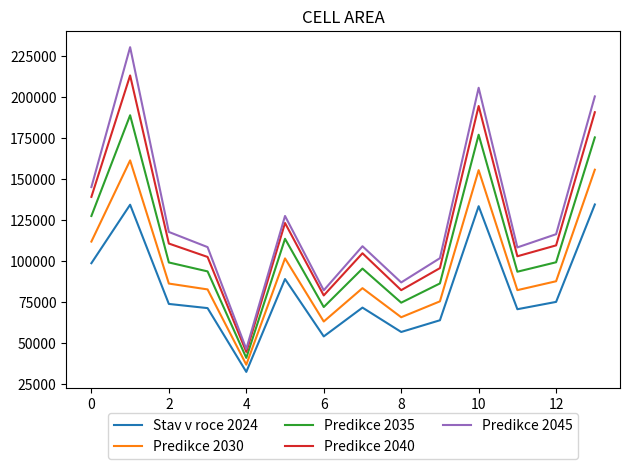

Which series has the largest range (max minus min)?

Predikce 2045